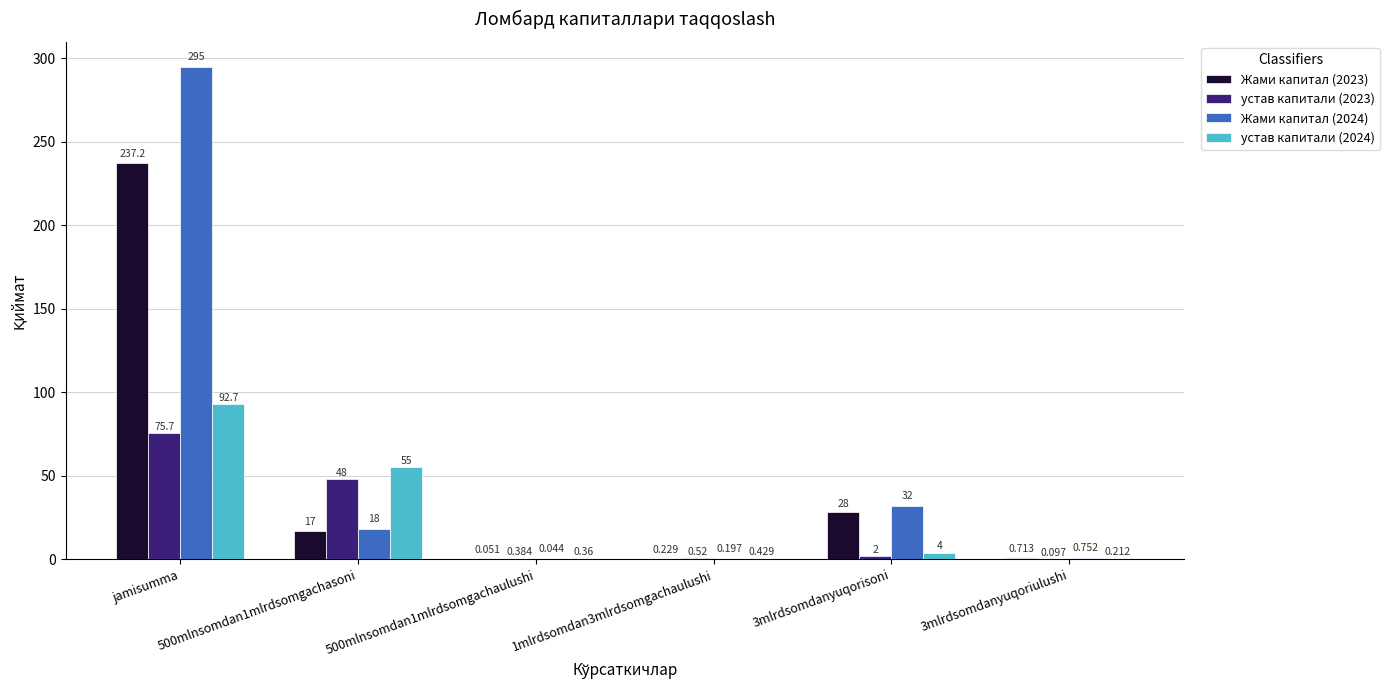

How many categories are shown in the chart?

6